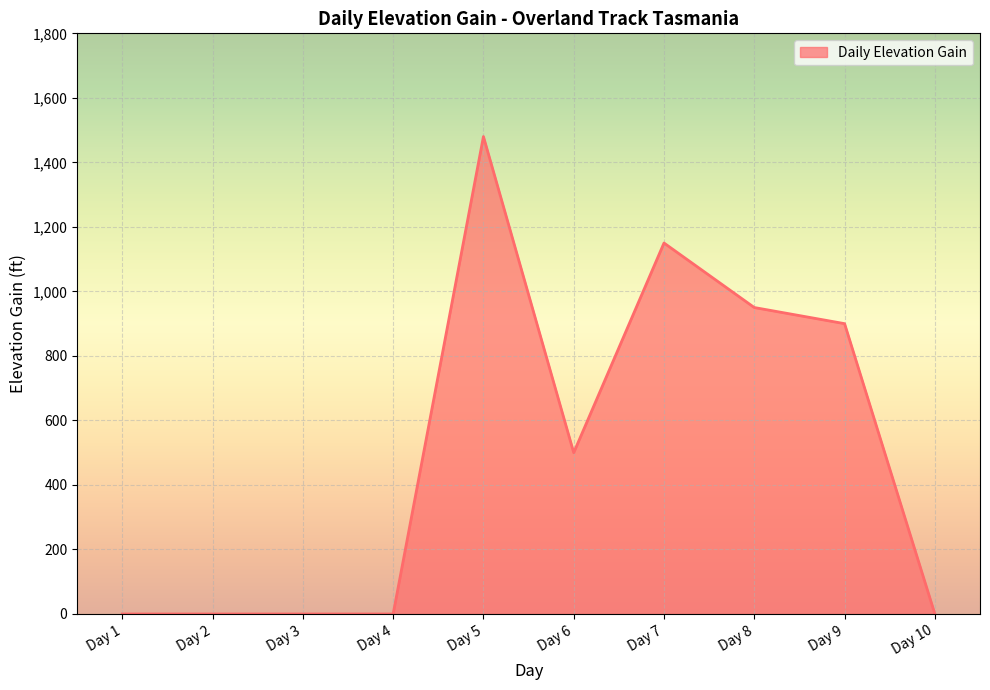

Is it true that the value at Day 7 is 1517?

False